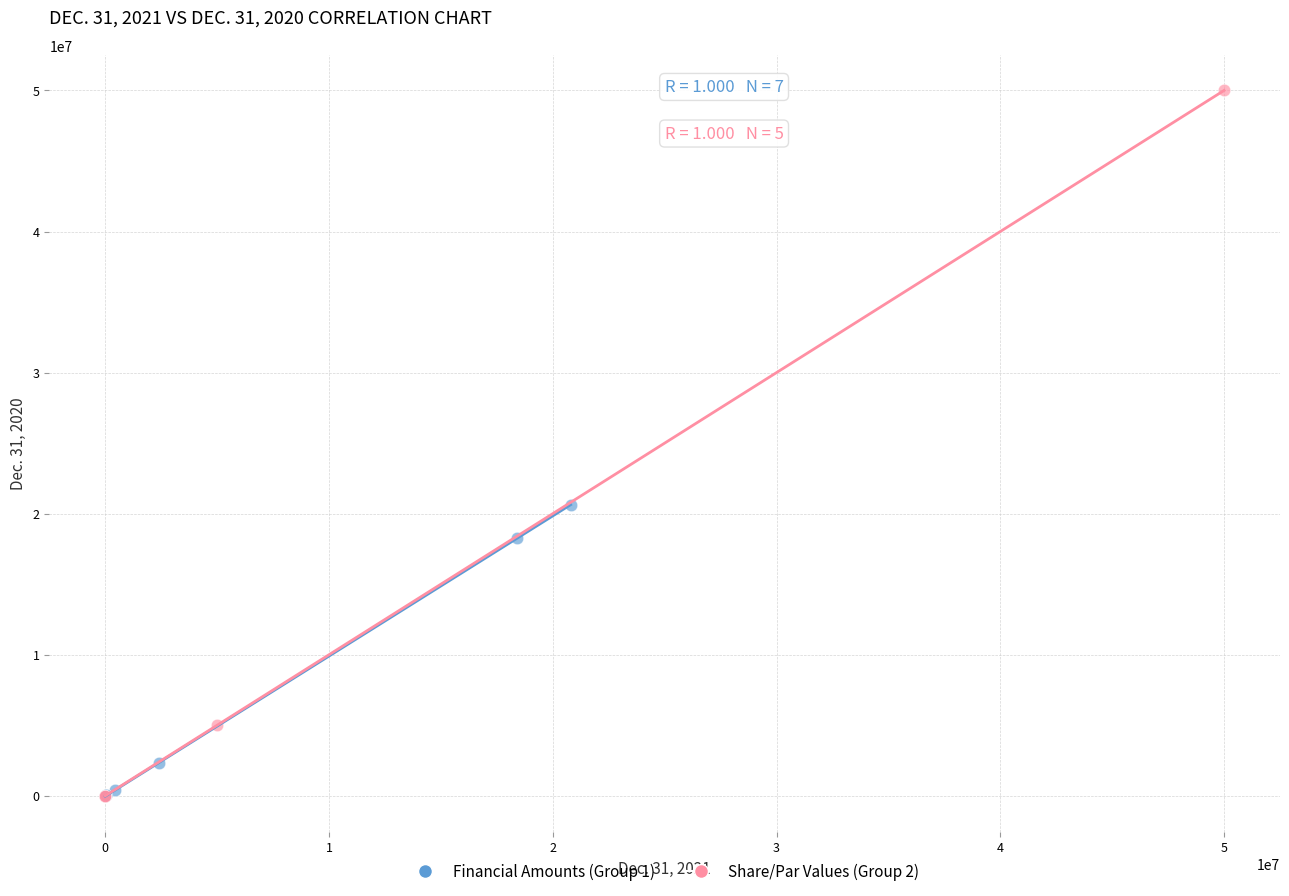

Which series reaches the maximum Y coordinate?

Share/Par Values (Group 2)